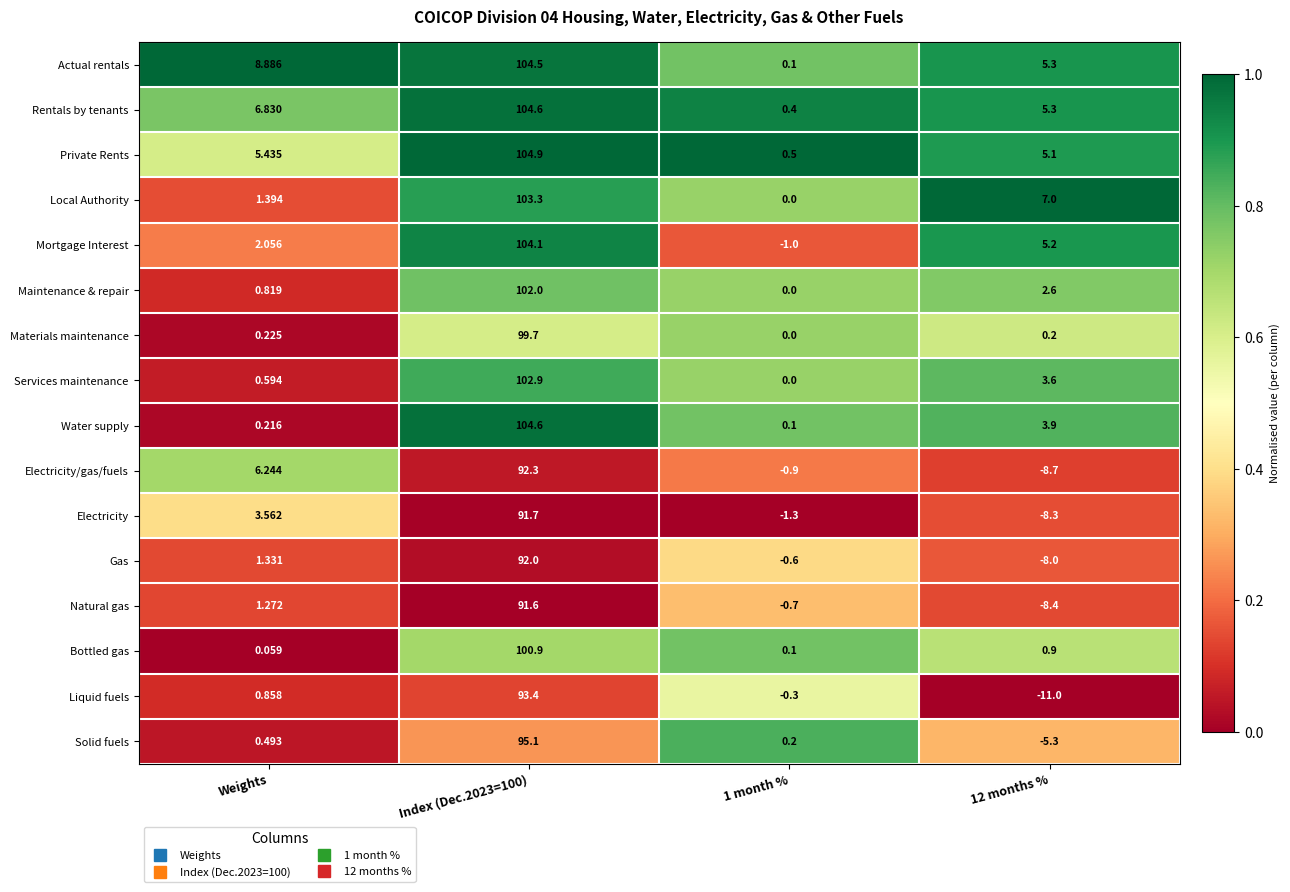

Is the value of Mortgage Interest at Index (Dec.2023=100) greater than the value of Natural gas at 12 months %?

Yes